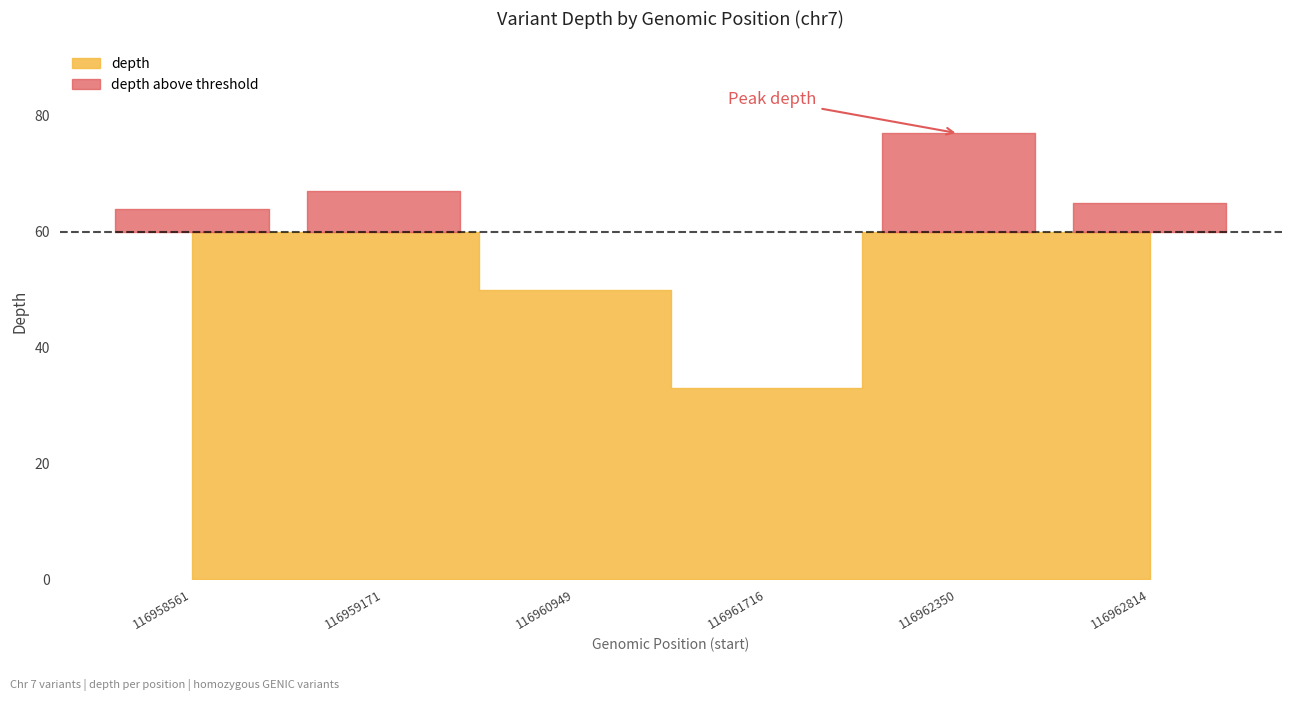

At which category does the data reach its first local peak?

116959171